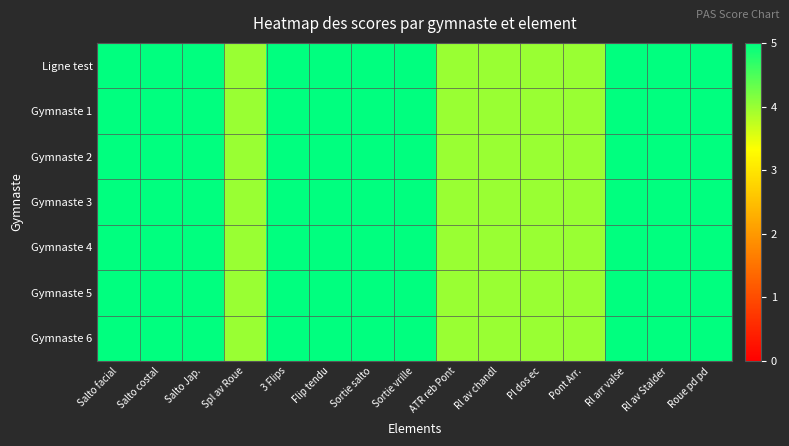

What is the maximum value shown in the chart?

5